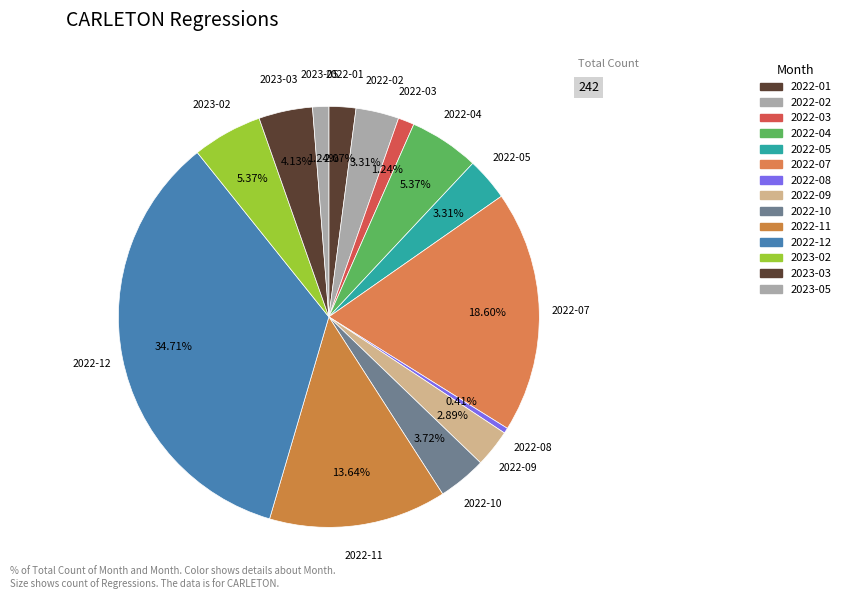

Count the number of slices in the pie.

14